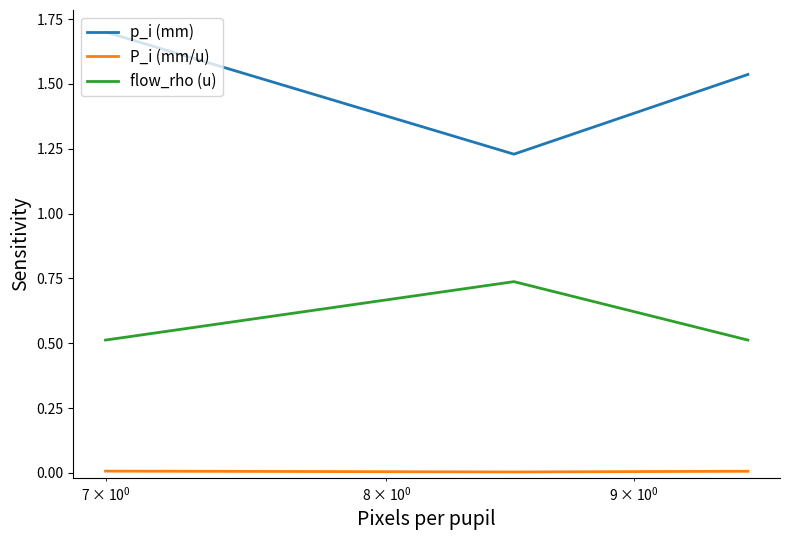

Rank the series by their maximum value, from highest to lowest.

p_i (mm), flow_rho (u), P_i (mm/u)